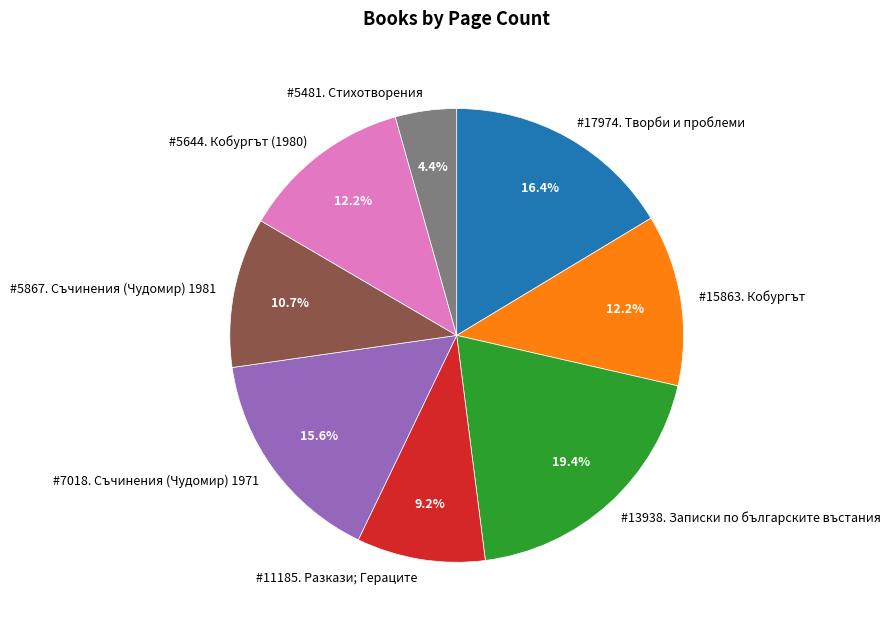

Between #13938. Записки по българските въстания and #5481. Стихотворения, which is larger?

#13938. Записки по българските въстания